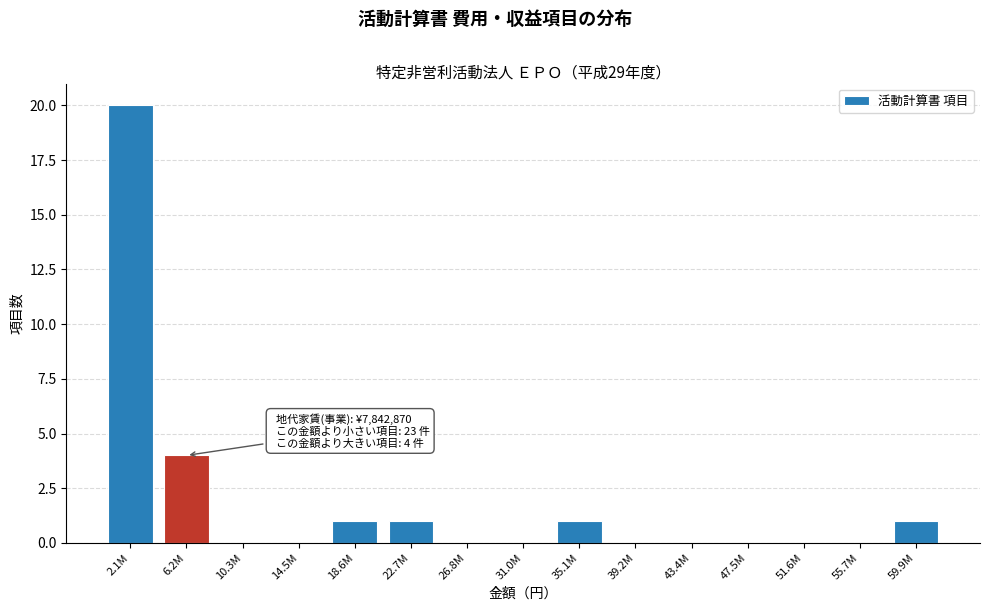

Reading left to right, extract all data points from this chart.

2.1M=20	6.2M=4	10.3M=0	14.5M=0	18.6M=1	22.7M=1	26.8M=0	31.0M=0	35.1M=1	39.2M=0	43.4M=0	47.5M=0	51.6M=0	55.7M=0	59.9M=1